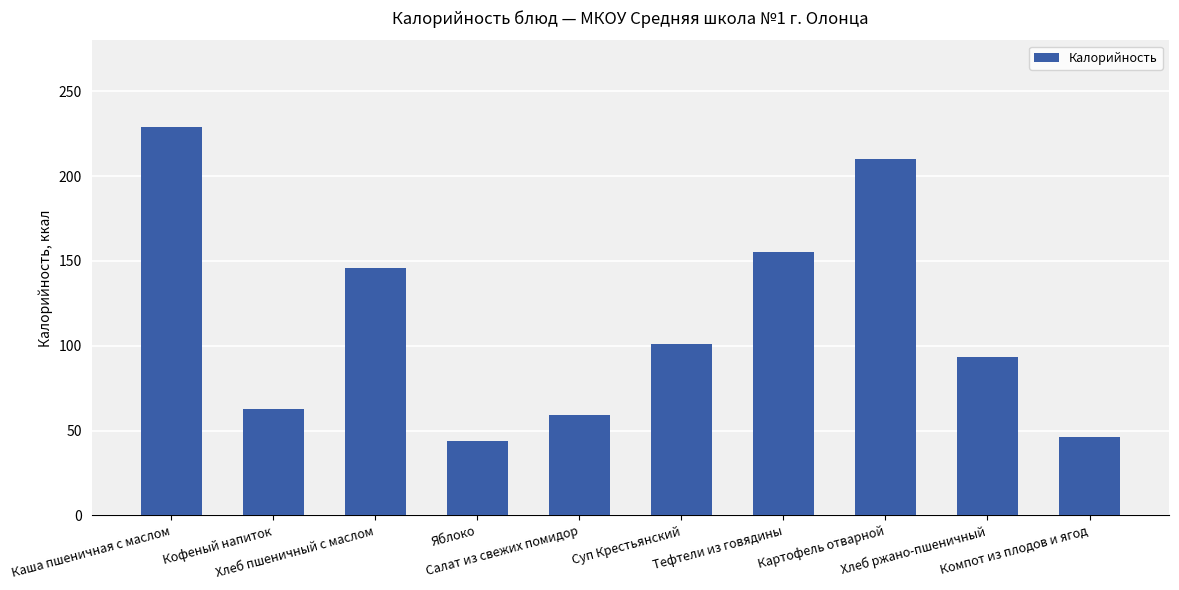

What is the label of the 8th bar from the left?

Картофель отварной